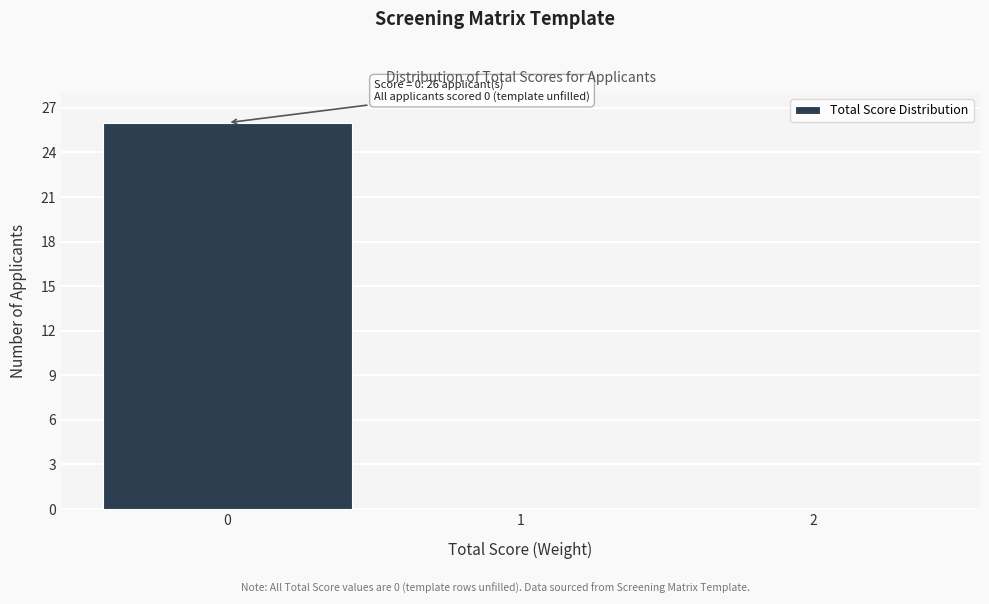

Which range on the x-axis has the tallest bar?

-0.5 to 0.5